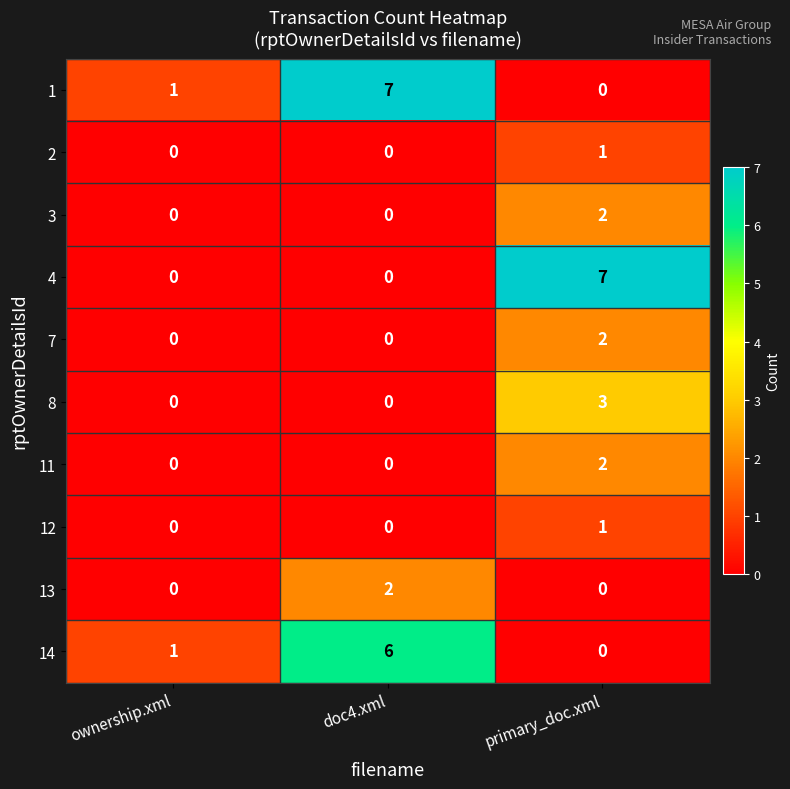

Reading left to right, what are all the values shown in this chart?

1: 1	7	0
2: 0	0	1
3: 0	0	2
4: 0	0	7
7: 0	0	2
8: 0	0	3
11: 0	0	2
12: 0	0	1
13: 0	2	0
14: 1	6	0